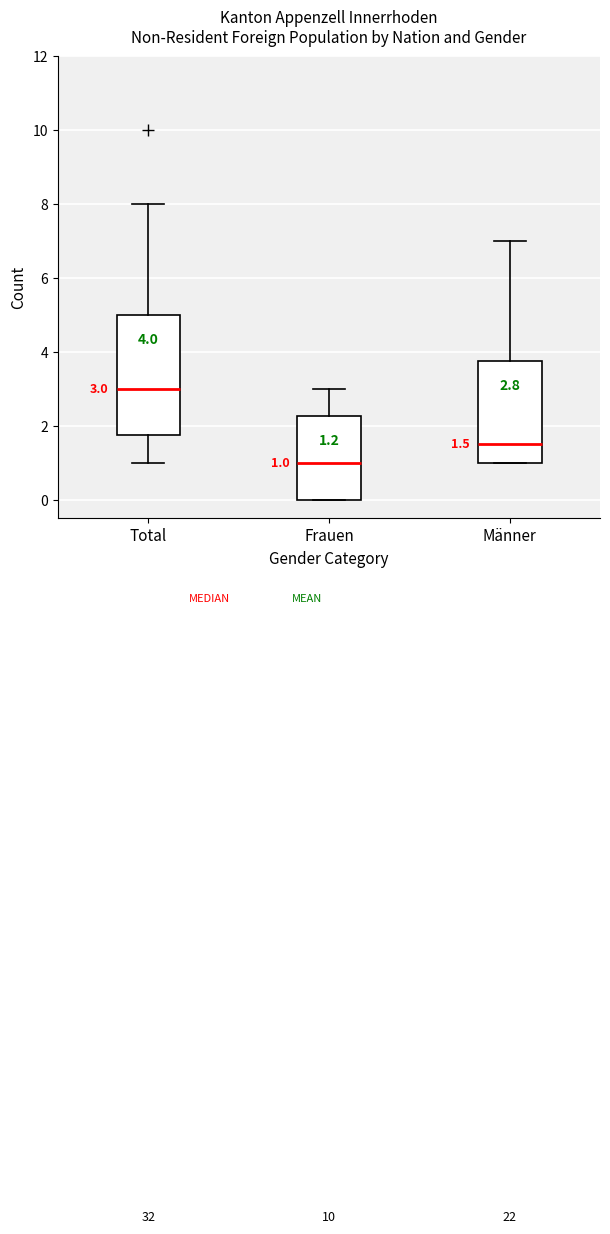

Which box is the tallest, from its lower edge to its upper edge?

Total